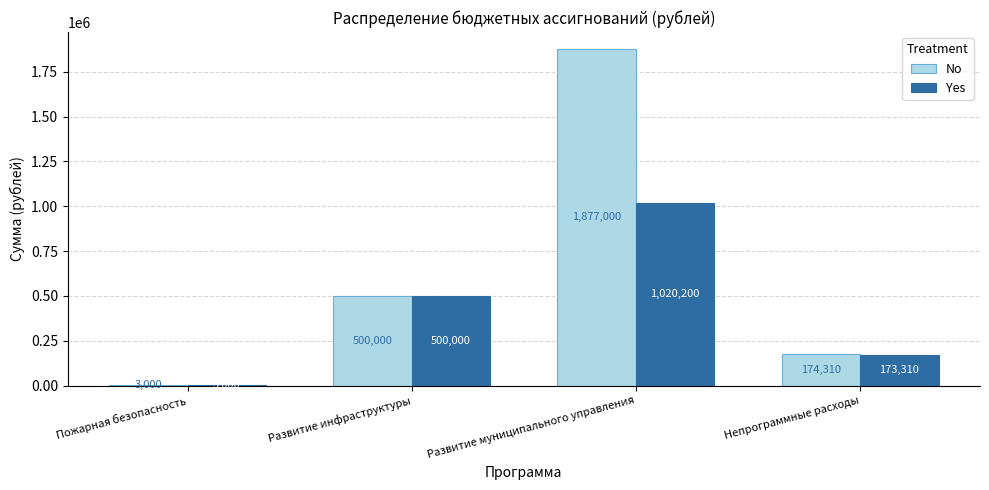

How many groups of bars are there?

4